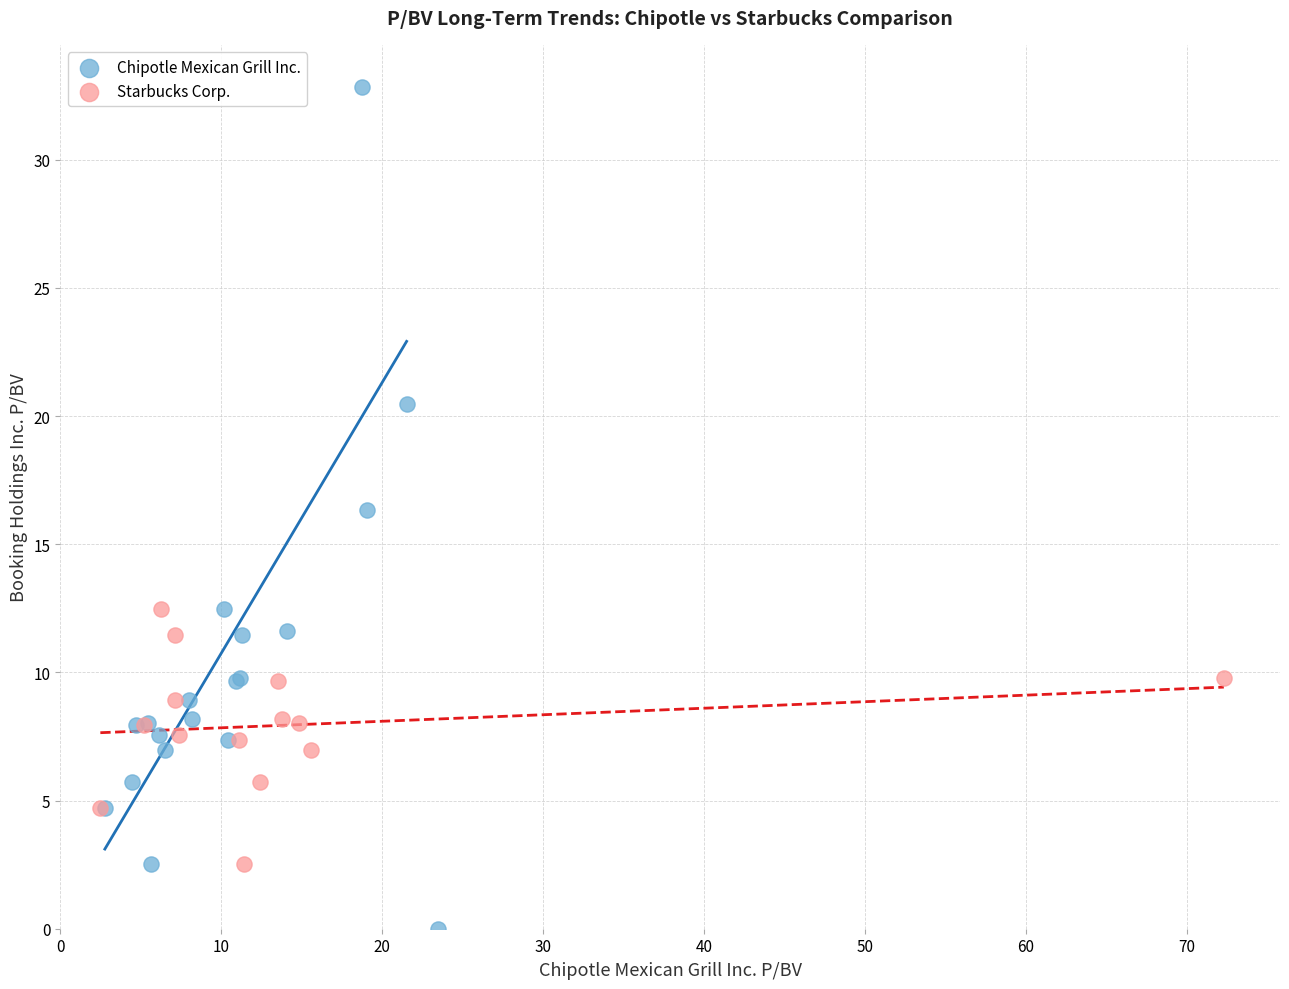

Which series contains the highest Y value?

Chipotle Mexican Grill Inc.